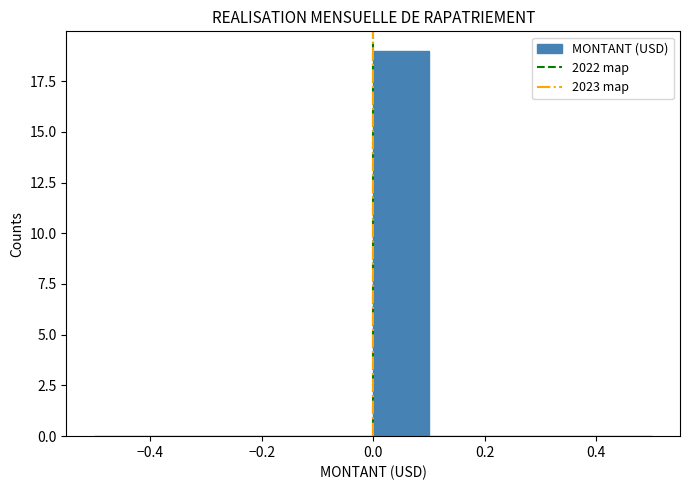

Reading left to right, list every bar in this chart as the range it spans on the x-axis followed by its height. The values are not printed on the chart, so give them approximately, as read against the axis.

-0.5 to -0.4: 0
-0.4 to -0.3: 0
-0.3 to -0.2: 0
-0.2 to -0.1: 0
-0.1 to 0.0: 0
0.0 to 0.1: 19
0.1 to 0.2: 0
0.2 to 0.3: 0
0.3 to 0.4: 0
0.4 to 0.5: 0